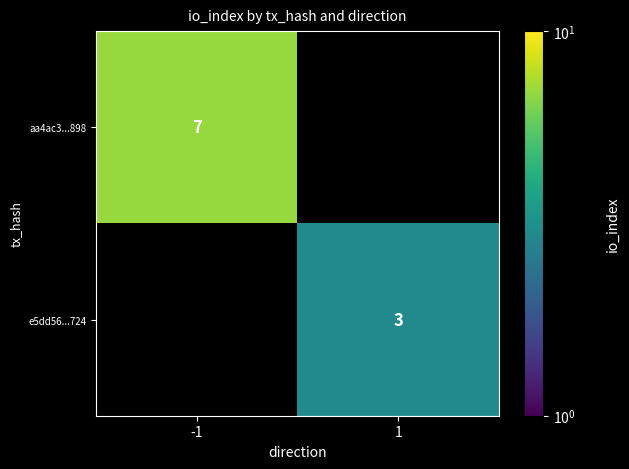

Is it true that aa4ac3...898 equals 2 at -1?

False